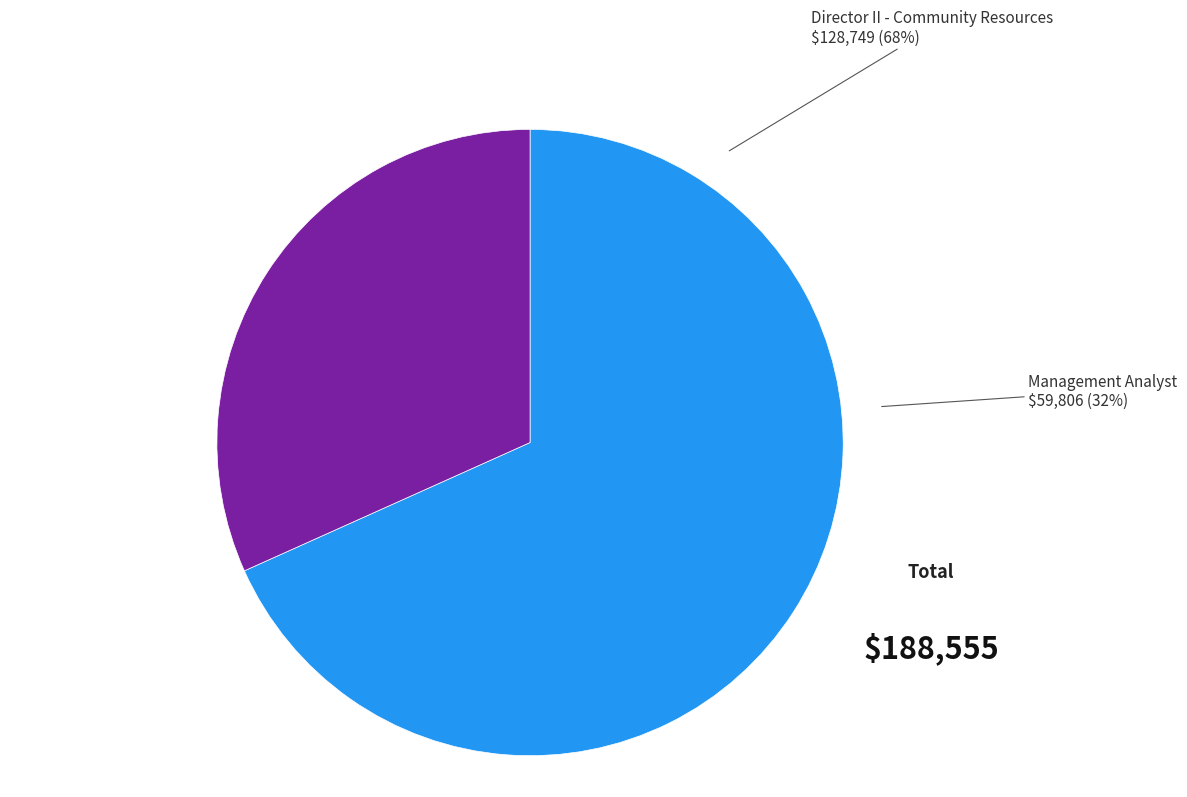

Rank the categories by value from lowest to highest.

Management Analyst, Director II - Community Resources